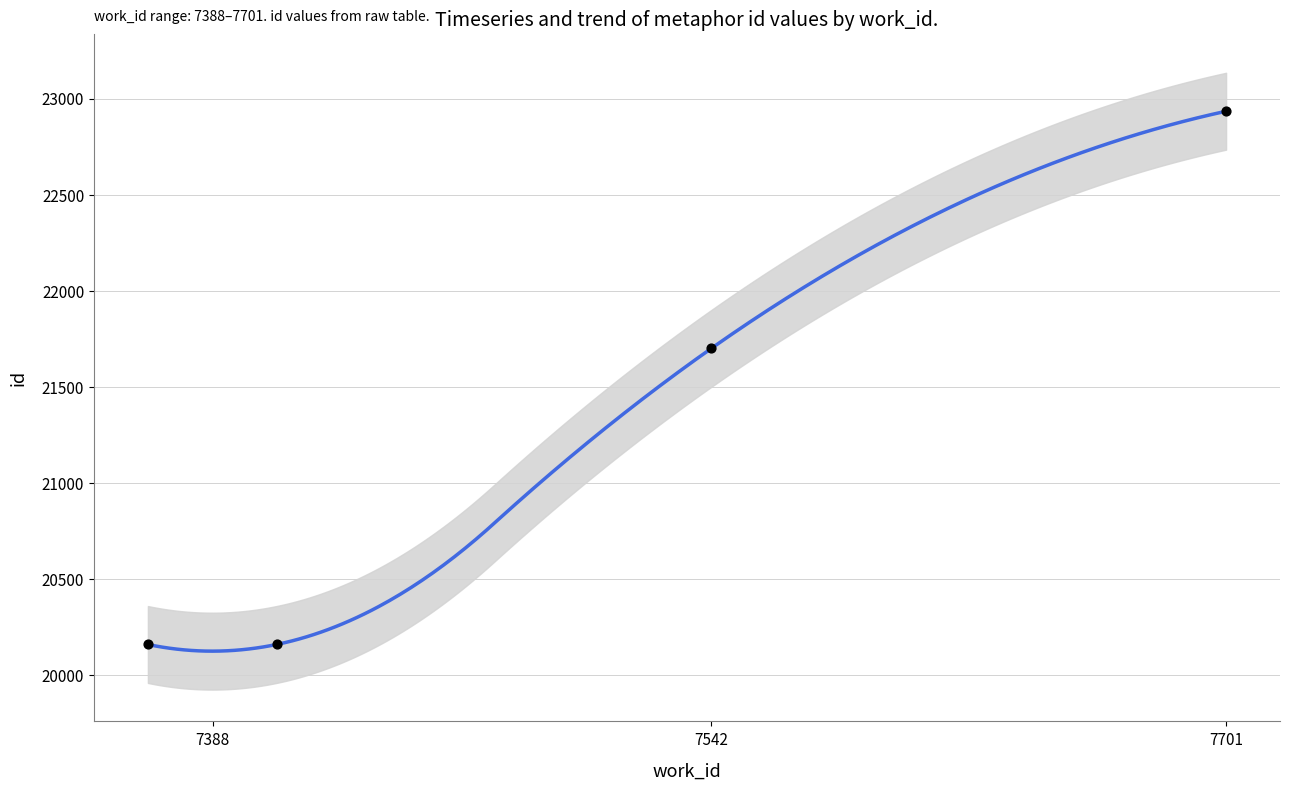

What is the change in value from 7388 to 7701?

+2774